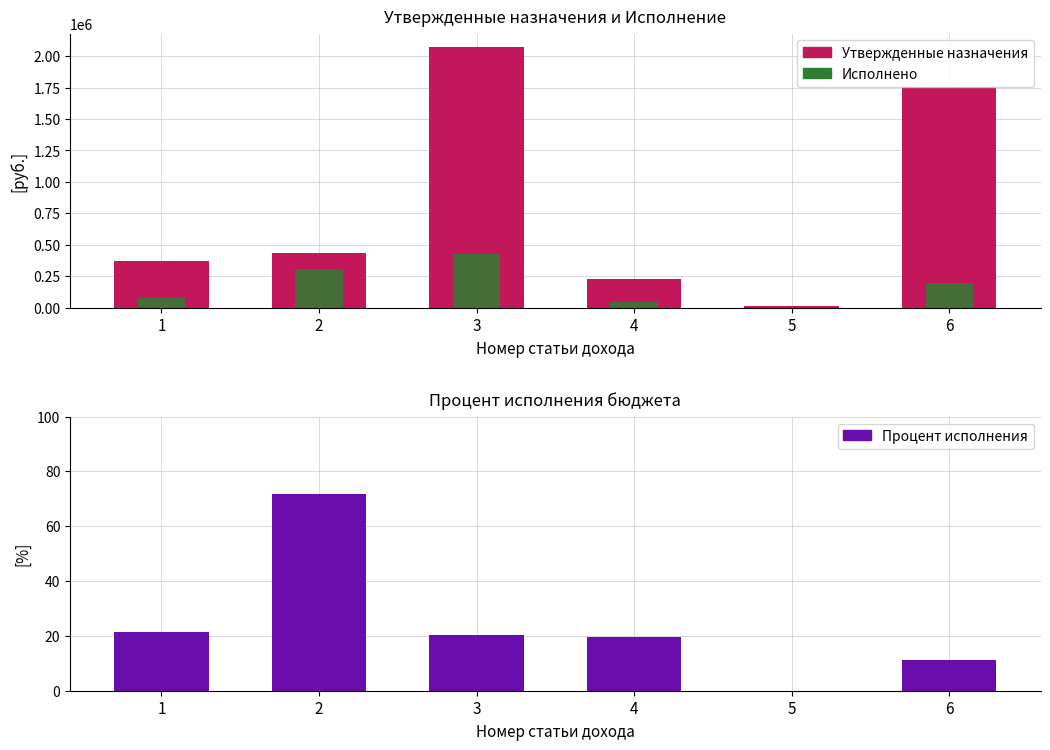

Which series has the widest spread of values?

Утвержденные назначения